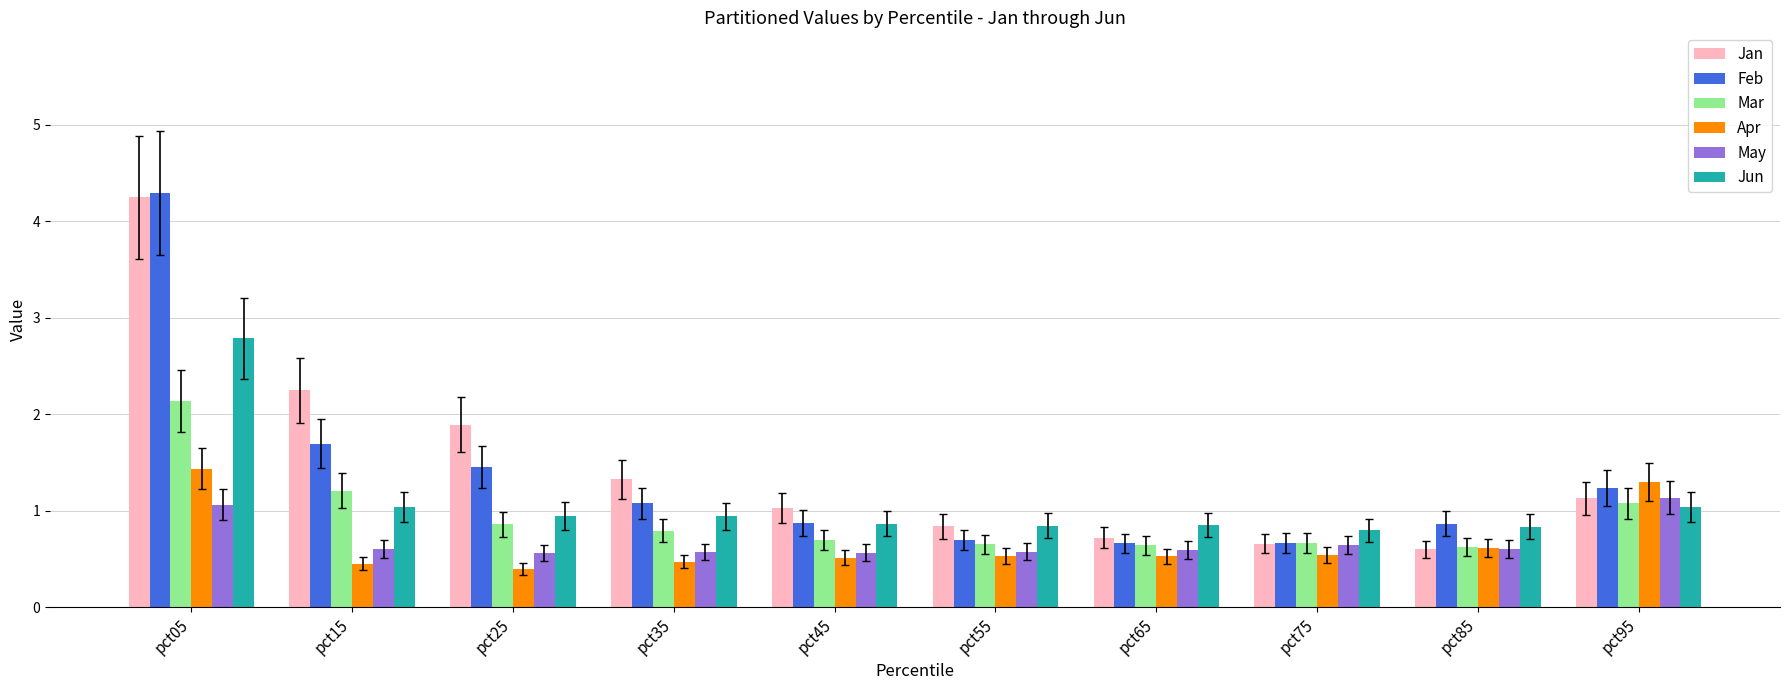

What is the total value across all series at pct15?

7.2